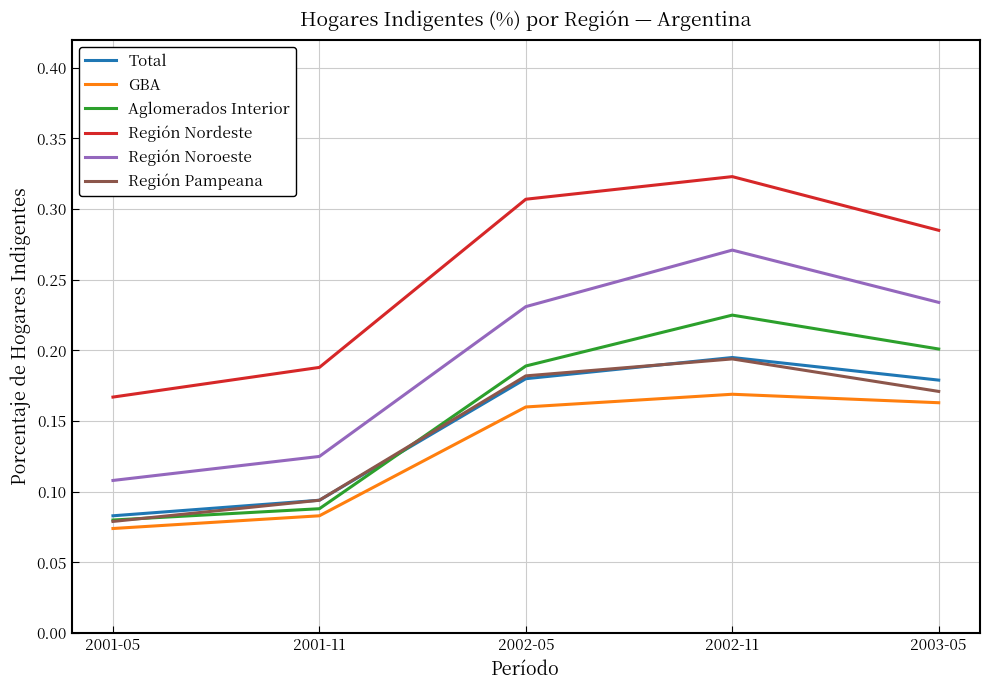

Which category has the lowest value in the Total series?

2001-05